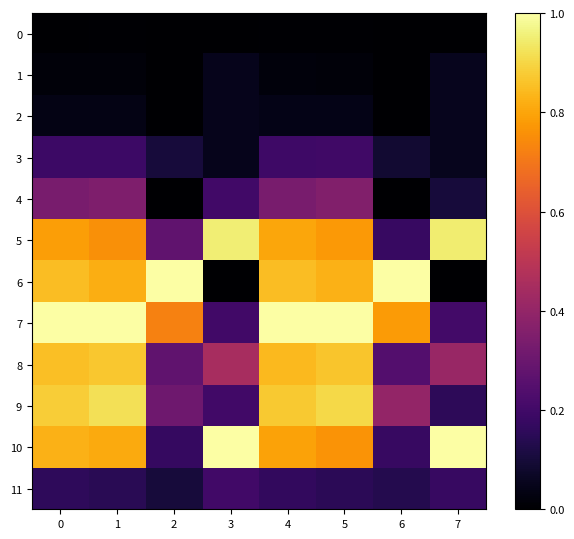

What is the difference between the highest and lowest values at 5?

1.0